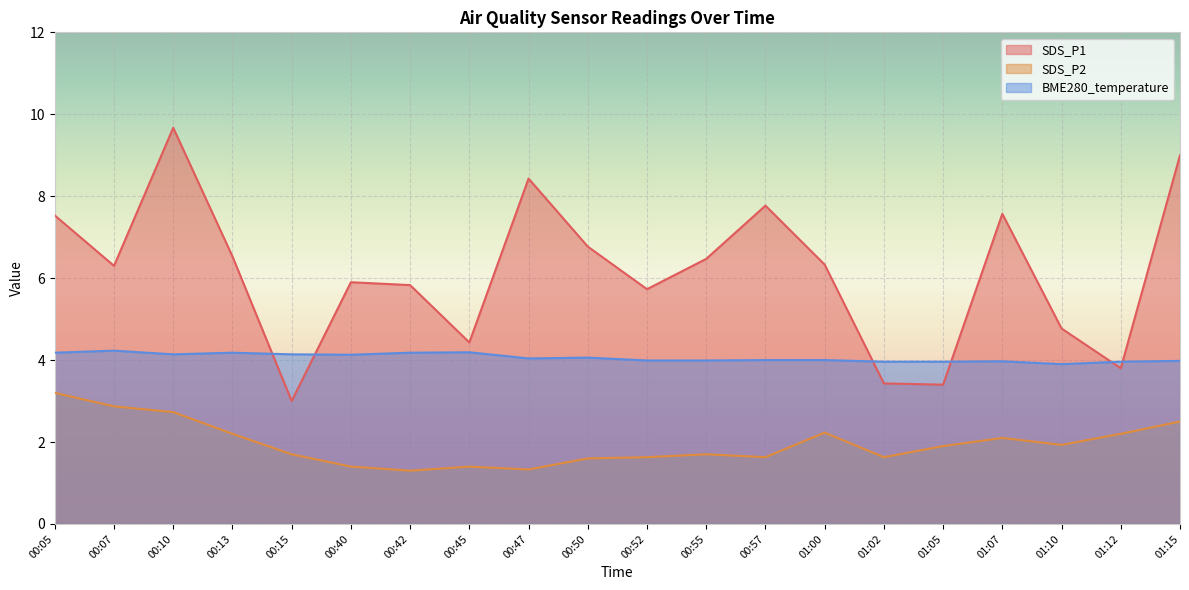

Read the SDS_P1 value at 00:07.

6.3